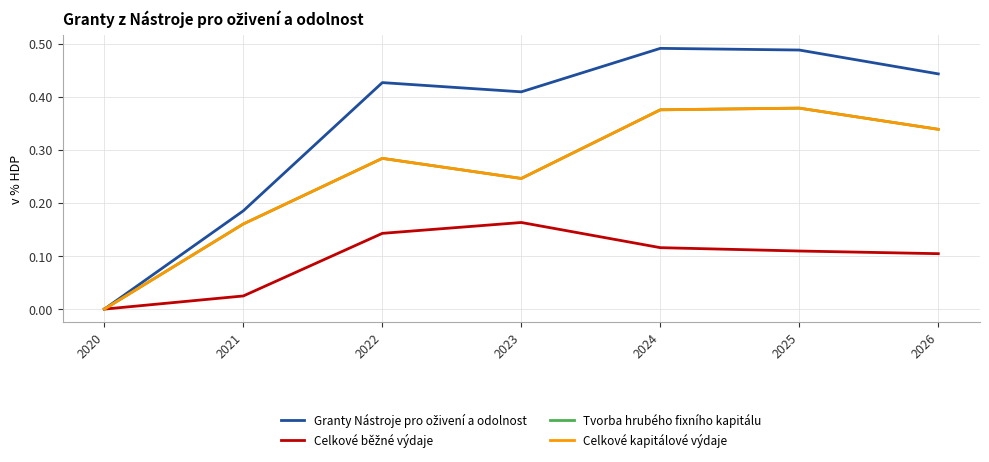

Is this an area chart (filled region under the line)?

No